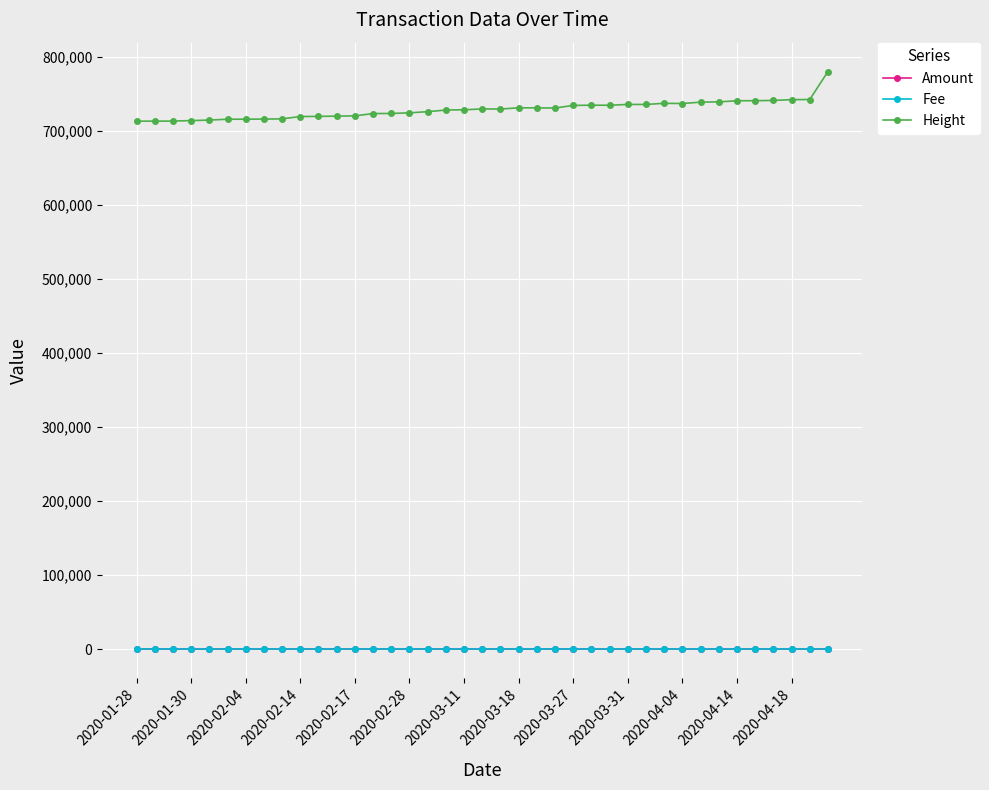

At how many categories does at least one series exceed 611511?

39